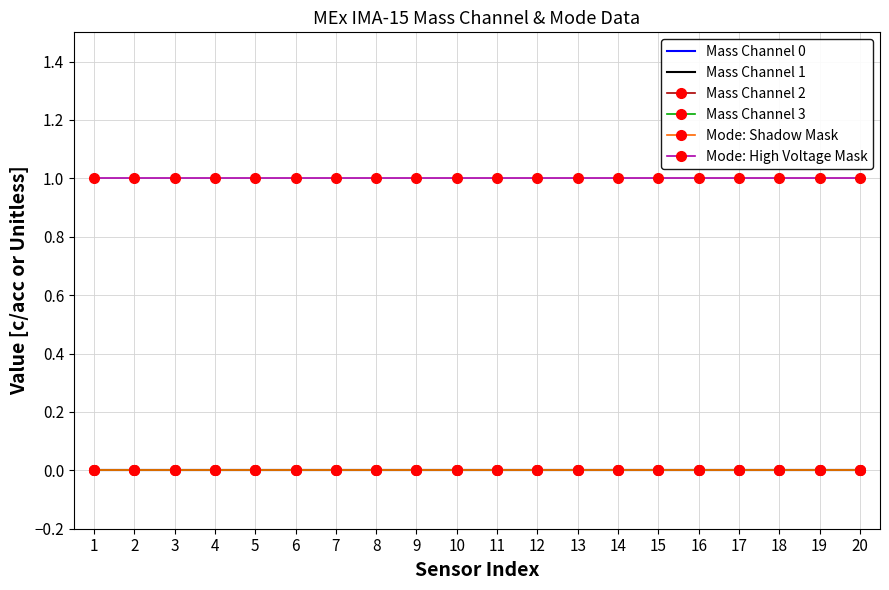

Reading left to right, list all the values displayed in this chart.

Mass Channel 0: 1=0	2=0	3=0	4=0	5=0	6=0	7=0	8=0	9=0	10=0	11=0	12=0	13=0	14=0	15=0	16=0	17=0	18=0	19=0	20=0
Mass Channel 1: 1=0	2=0	3=0	4=0	5=0	6=0	7=0	8=0	9=0	10=0	11=0	12=0	13=0	14=0	15=0	16=0	17=0	18=0	19=0	20=0
Mass Channel 2: 1=0	2=0	3=0	4=0	5=0	6=0	7=0	8=0	9=0	10=0	11=0	12=0	13=0	14=0	15=0	16=0	17=0	18=0	19=0	20=0
Mass Channel 3: 1=0	2=0	3=0	4=0	5=0	6=0	7=0	8=0	9=0	10=0	11=0	12=0	13=0	14=0	15=0	16=0	17=0	18=0	19=0	20=0
Mode: Shadow Mask: 1=0	2=0	3=0	4=0	5=0	6=0	7=0	8=0	9=0	10=0	11=0	12=0	13=0	14=0	15=0	16=0	17=0	18=0	19=0	20=0
Mode: High Voltage Mask: 1=1	2=1	3=1	4=1	5=1	6=1	7=1	8=1	9=1	10=1	11=1	12=1	13=1	14=1	15=1	16=1	17=1	18=1	19=1	20=1